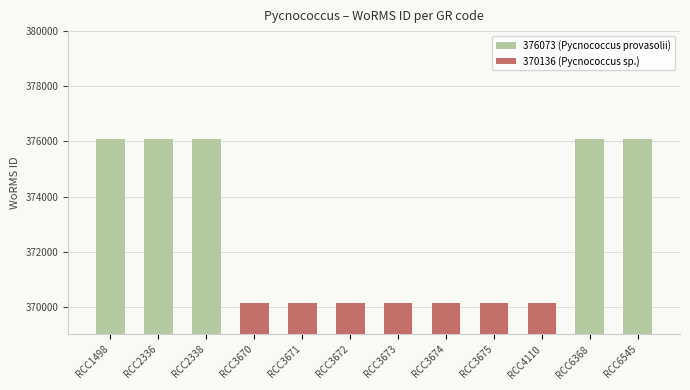

Does the chart contain stacked bars?

No